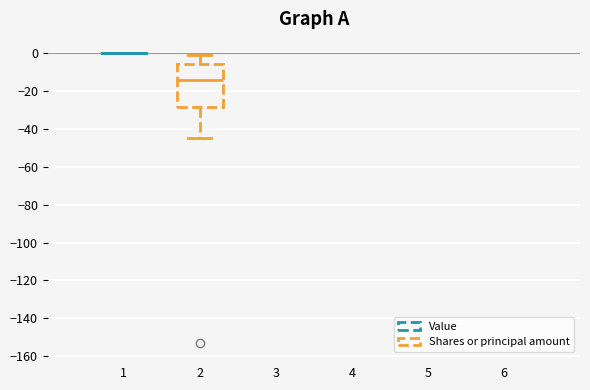

Reading left to right, read every box against the y-axis: the position of its median line, the range the box covers, and the ends of its whiskers. The values are not printed on the chart, so give them approximately, as read against the axis.

1: box collapsed to a line at 0, whiskers 0 to 0
2: median -14, box -28 to -6, whiskers -44 to 0